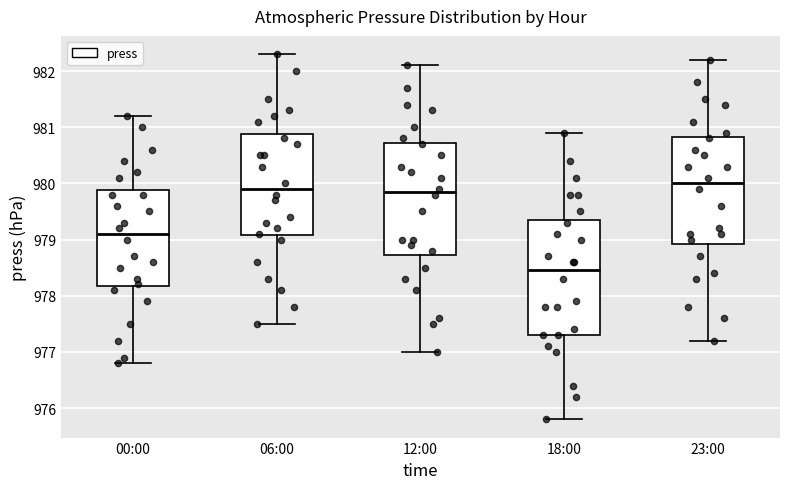

Which box's median line is the lowest?

18:00